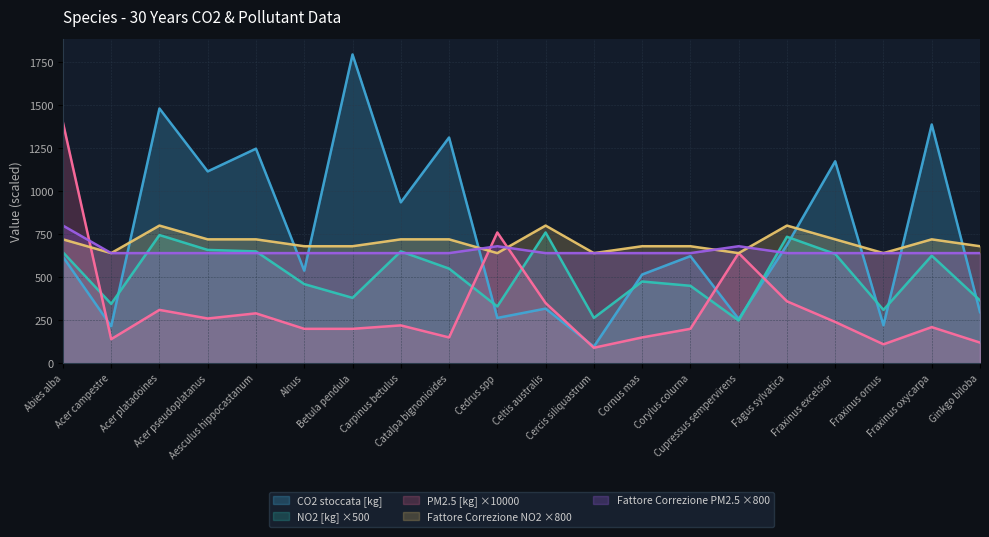

What is the difference between the Fattore Correzione PM2.5 values at Cercis siliquastrum and Cedrus spp?

40.0